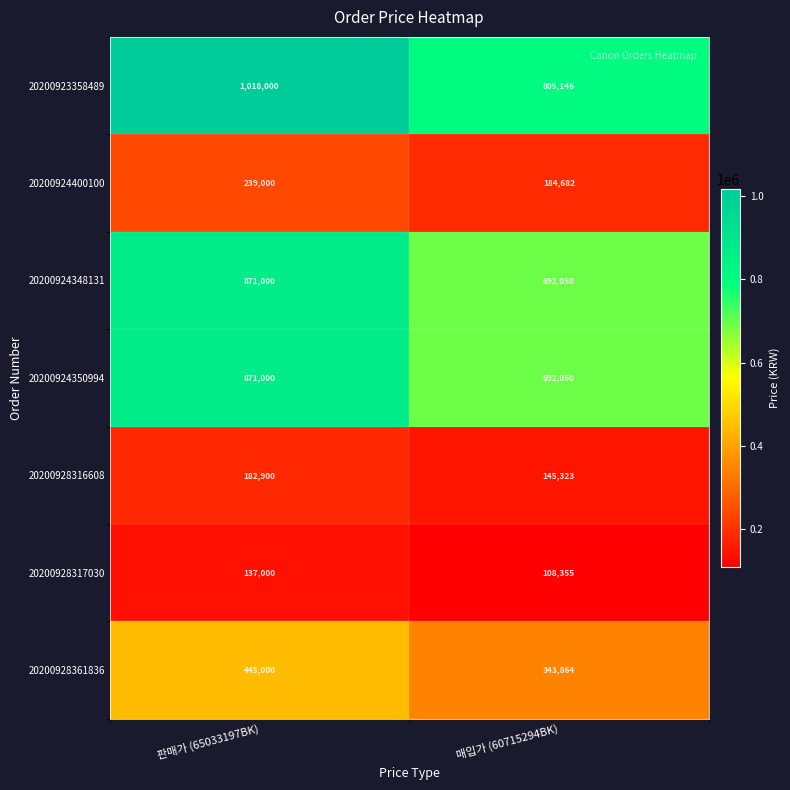

What is the difference between the maximum and minimum values in the 20200923358489 series?

212854